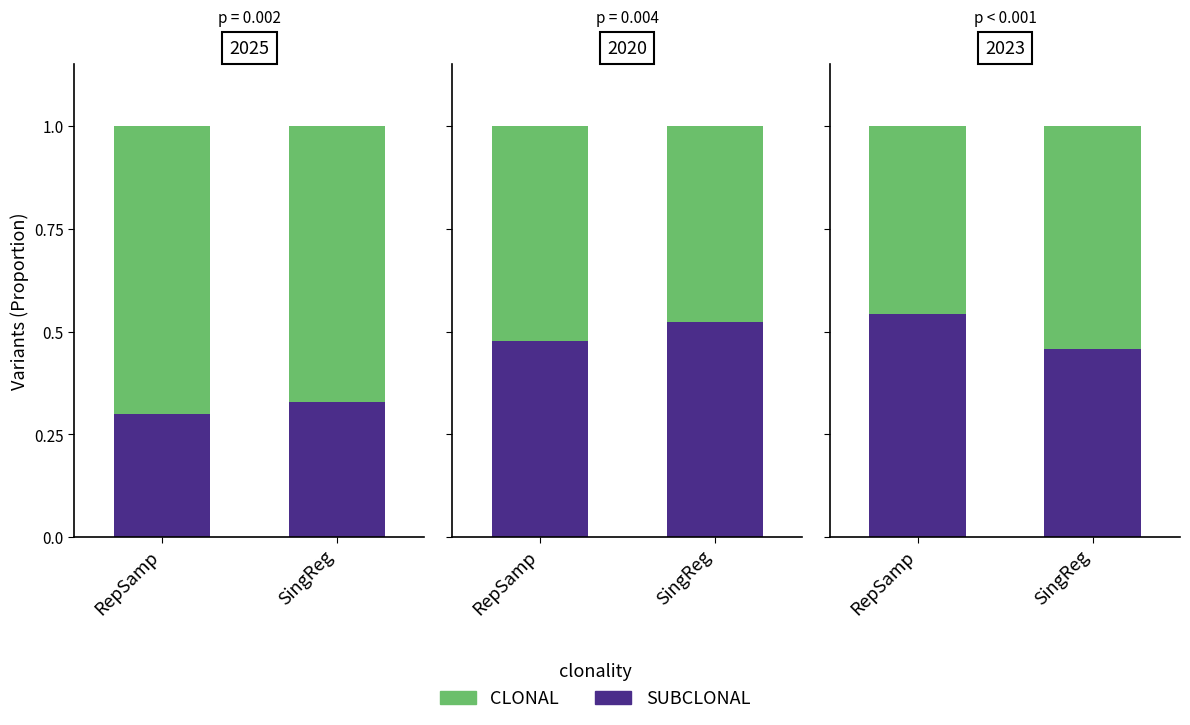

At which category does the chart reach its peak across all series?

RepSamp